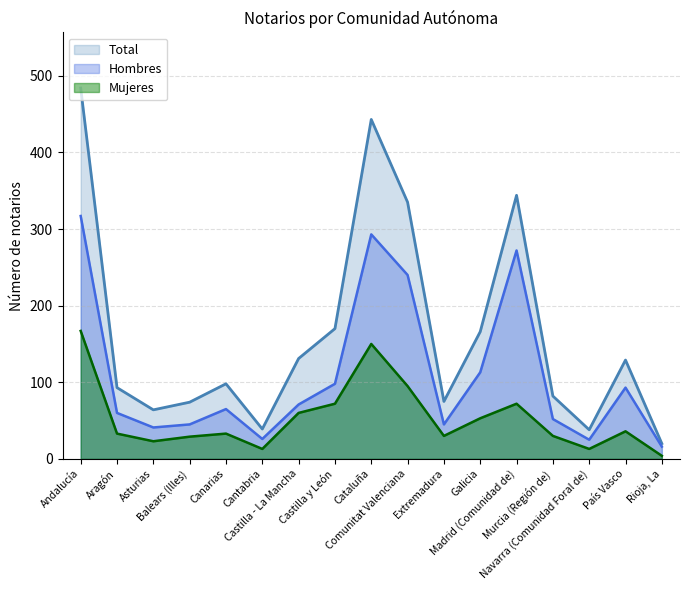

In Mujeres, how many points are lower than both neighbors (excluding endpoints)?

4